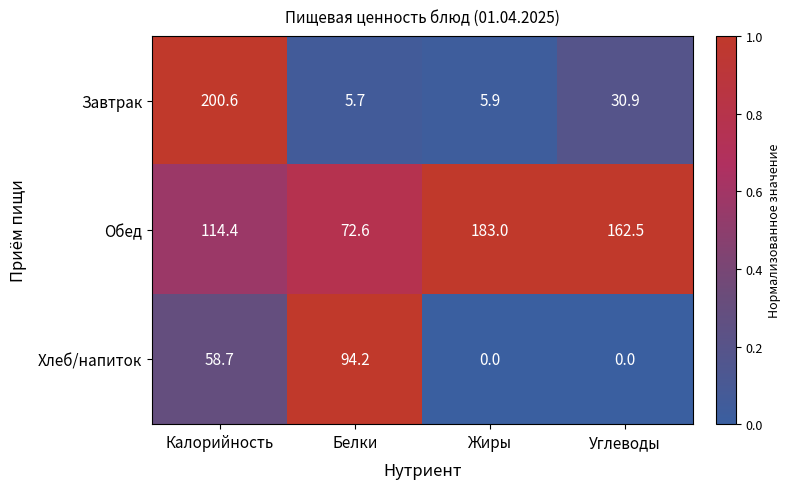

At which category is the sum across all series the highest?

Калорийность